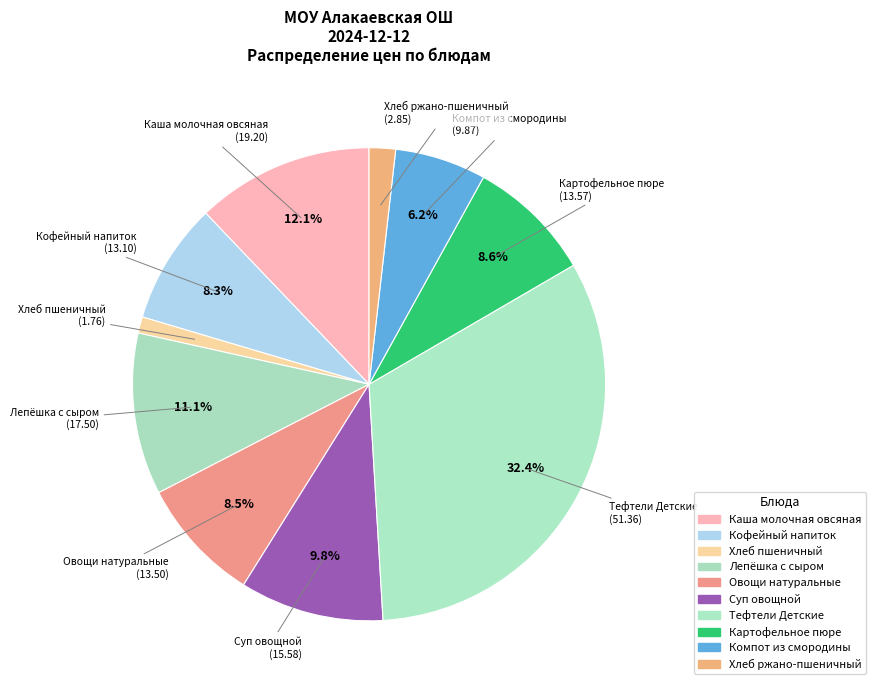

Is the sum of Кофейный напиток and Овощи натуральные greater than half?

No